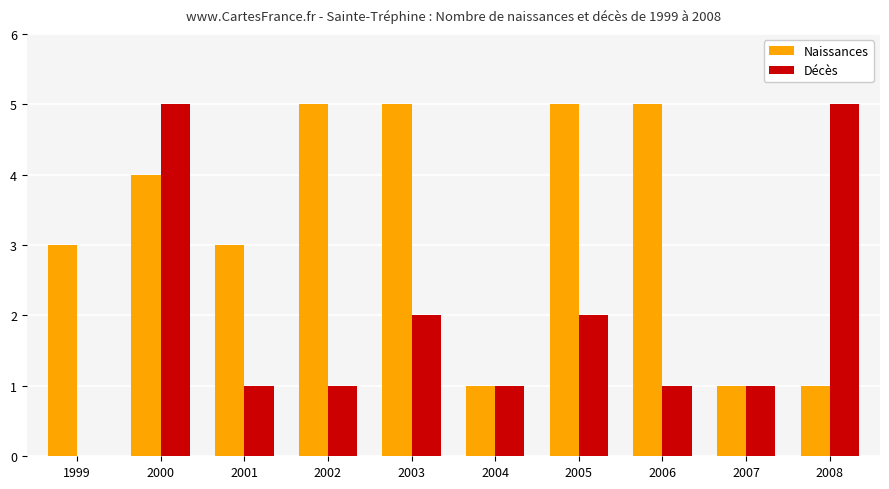

Reading left to right, what are all the values shown in this chart?

Naissances: 1999=3	2000=4	2001=3	2002=5	2003=5	2004=1	2005=5	2006=5	2007=1	2008=1
Décès: 1999=0	2000=5	2001=1	2002=1	2003=2	2004=1	2005=2	2006=1	2007=1	2008=5